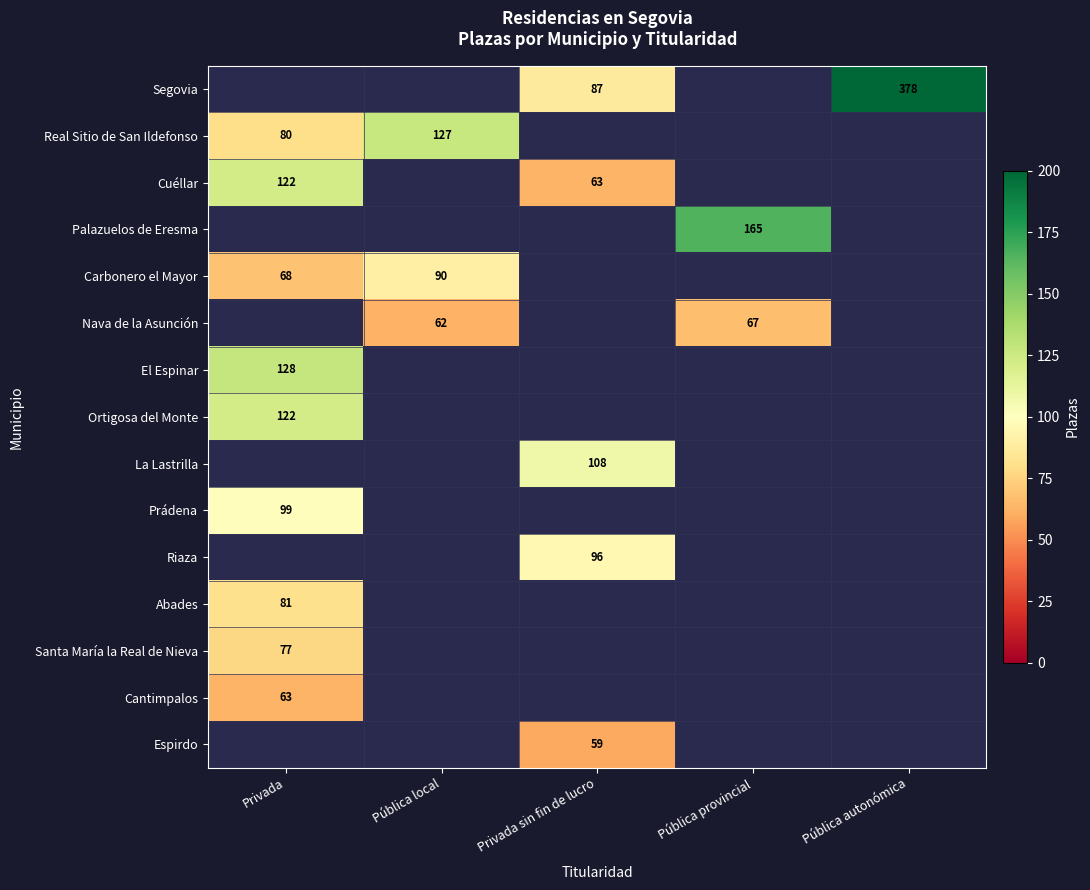

Is it true that La Lastrilla equals 35 at Privada sin fin de lucro?

False